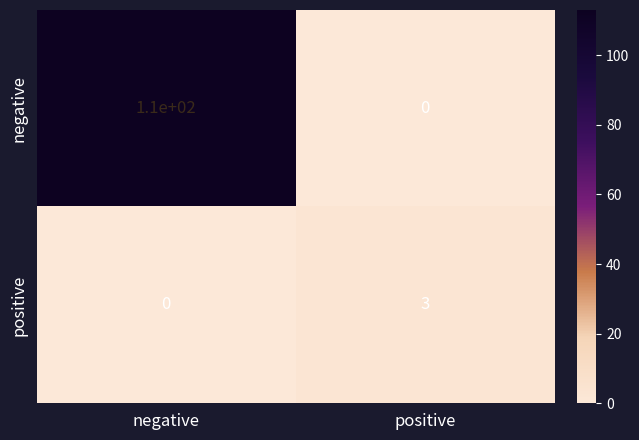

What is the highest value of the negative series?

110